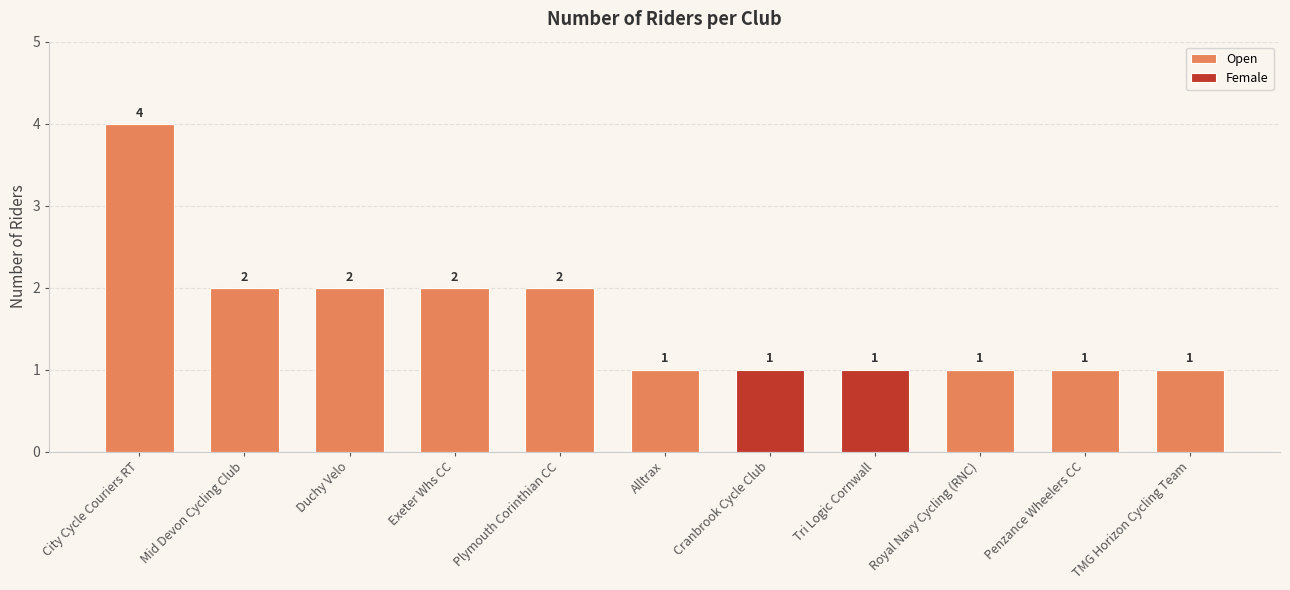

What are all the series names shown in the legend?

Open, Female